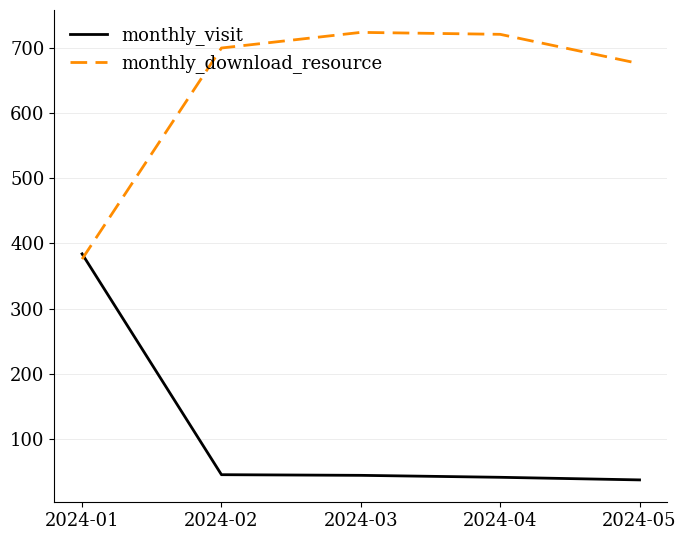

Which series ends up on top after the final intersection of monthly_visit and monthly_download_resource?

monthly_download_resource